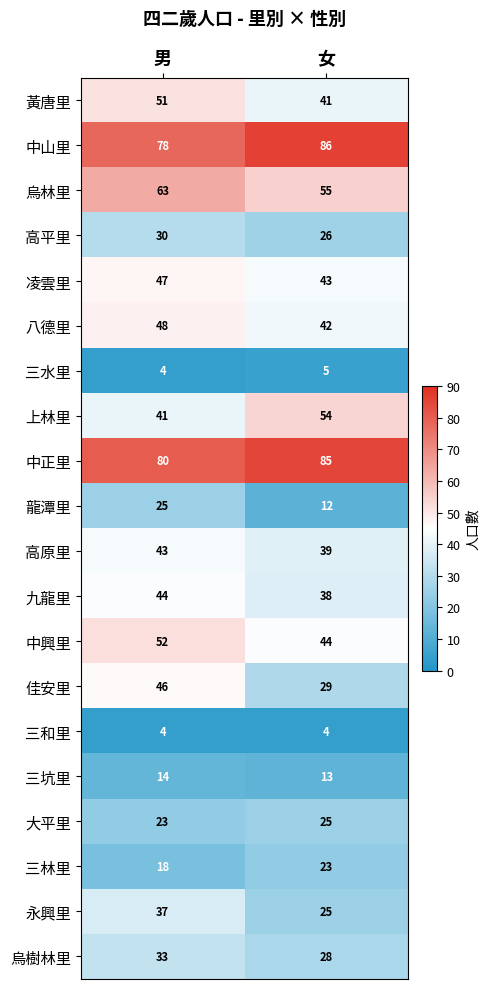

Which series has the largest total across all categories?

中正里